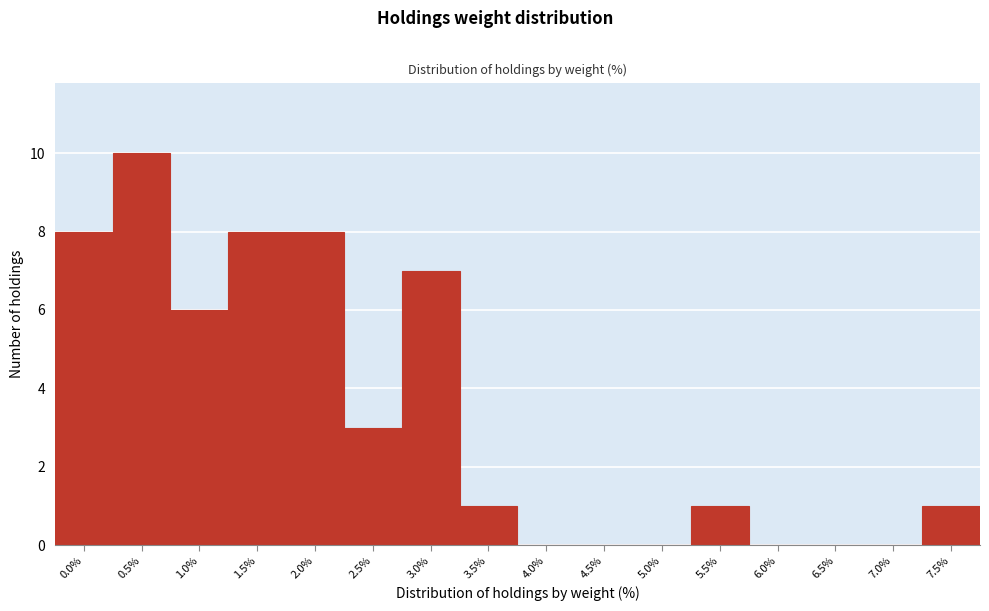

Reading left to right, what are all the values shown in this chart?

0.0%=8	0.5%=10	1.0%=6	1.5%=8	2.0%=8	2.5%=3	3.0%=7	3.5%=1	4.0%=0	4.5%=0	5.0%=0	5.5%=1	6.0%=0	6.5%=0	7.0%=0	7.5%=1